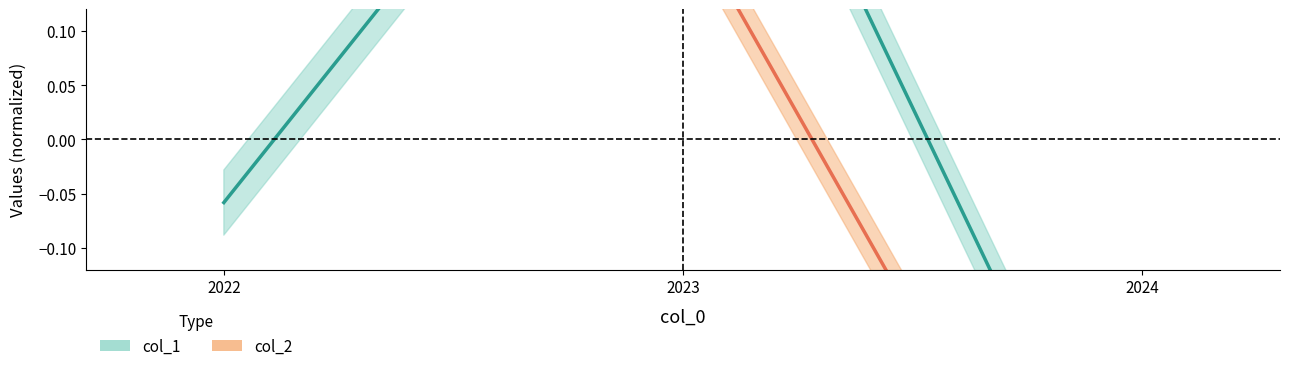

What are all the series names shown in the legend?

col_1, col_2